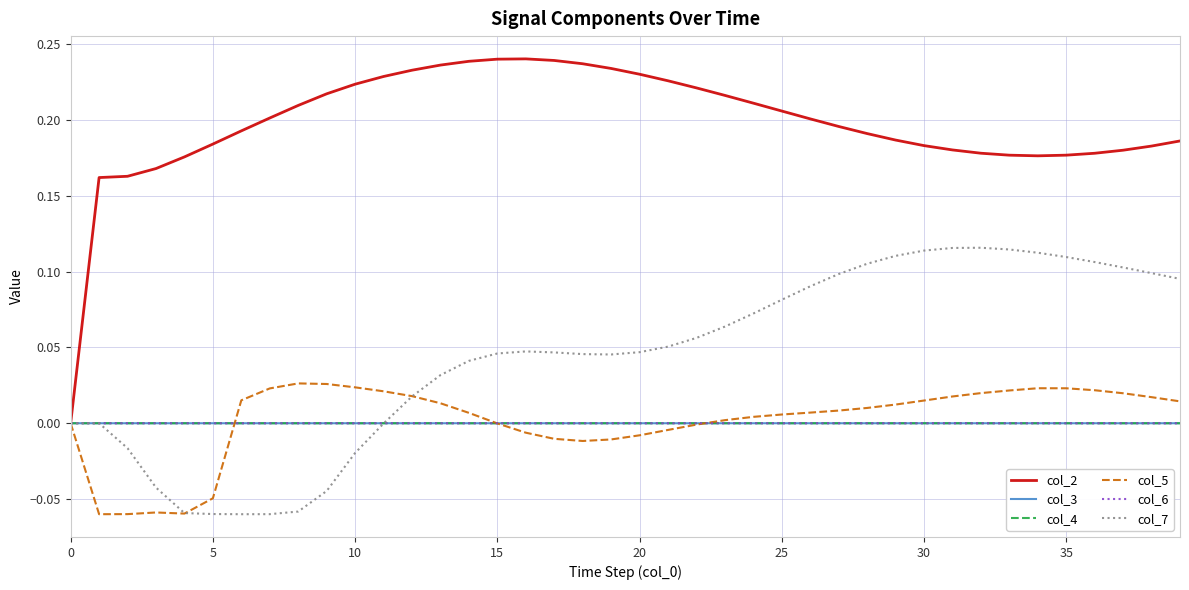

Which series has the largest total across all categories?

col_2